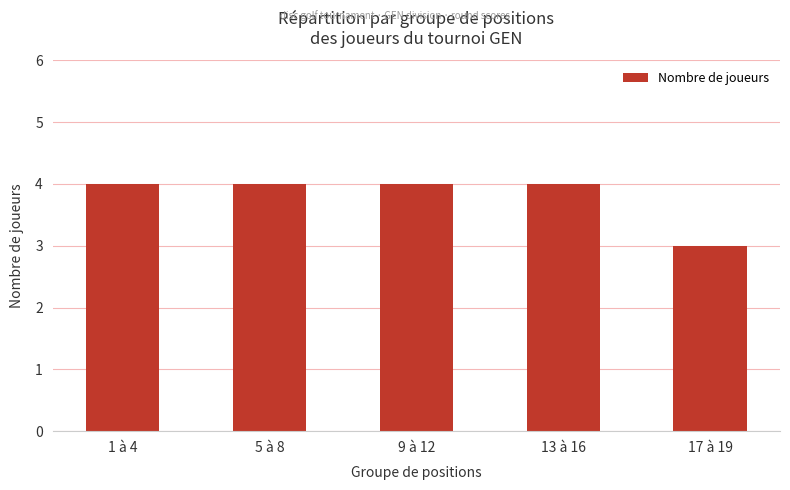

What is the label of the 5th bar from the left?

17 à 19